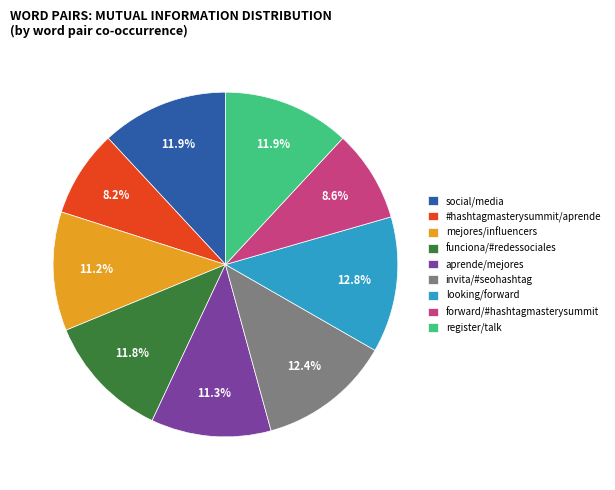

Combined, do social/media and looking/forward account for over 50%?

No